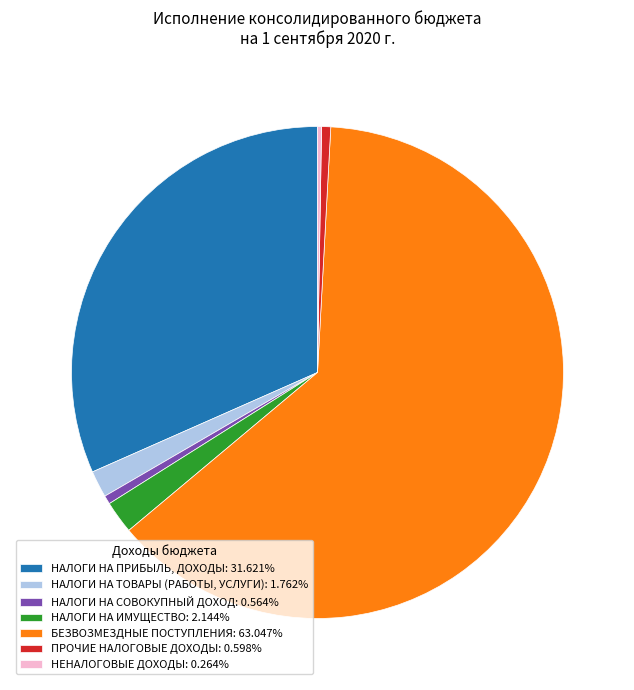

Which slice represents more than half of the pie?

БЕЗВОЗМЕЗДНЫЕ ПОСТУПЛЕНИЯ